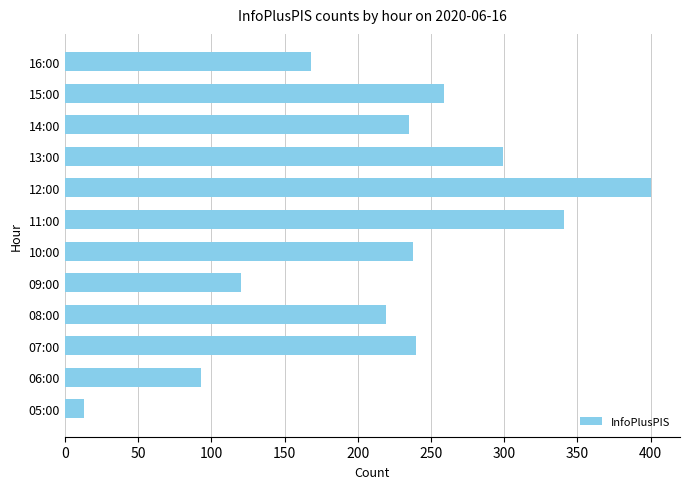

True or false: the data shows 238 at 10:00.

True